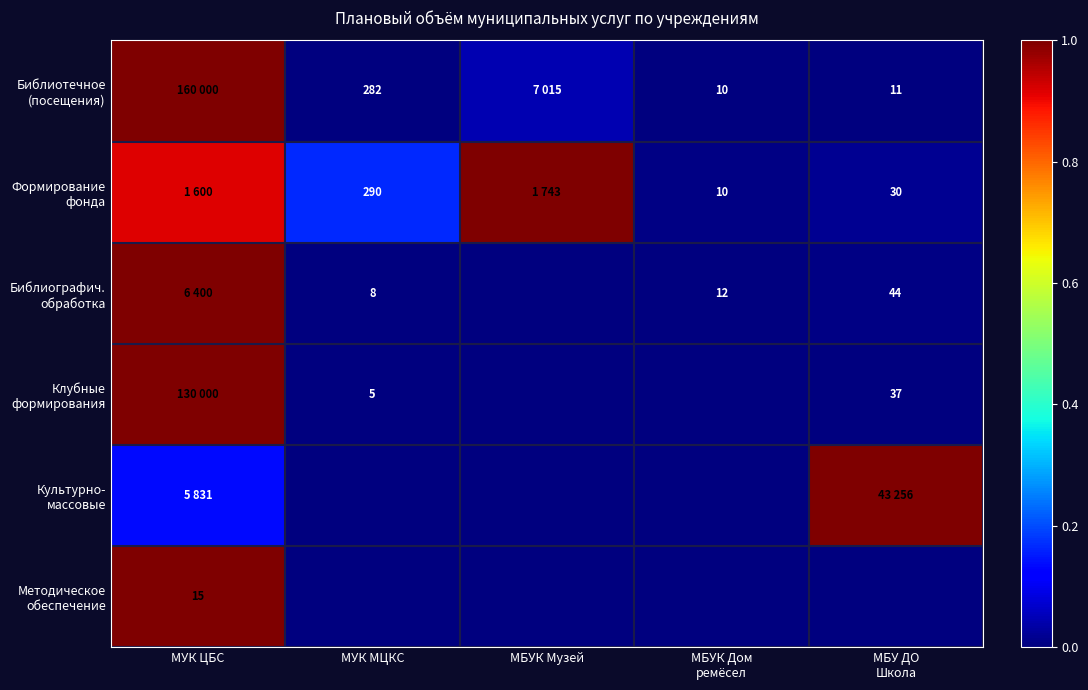

Which series has the widest spread of values?

Библиографич. обработка